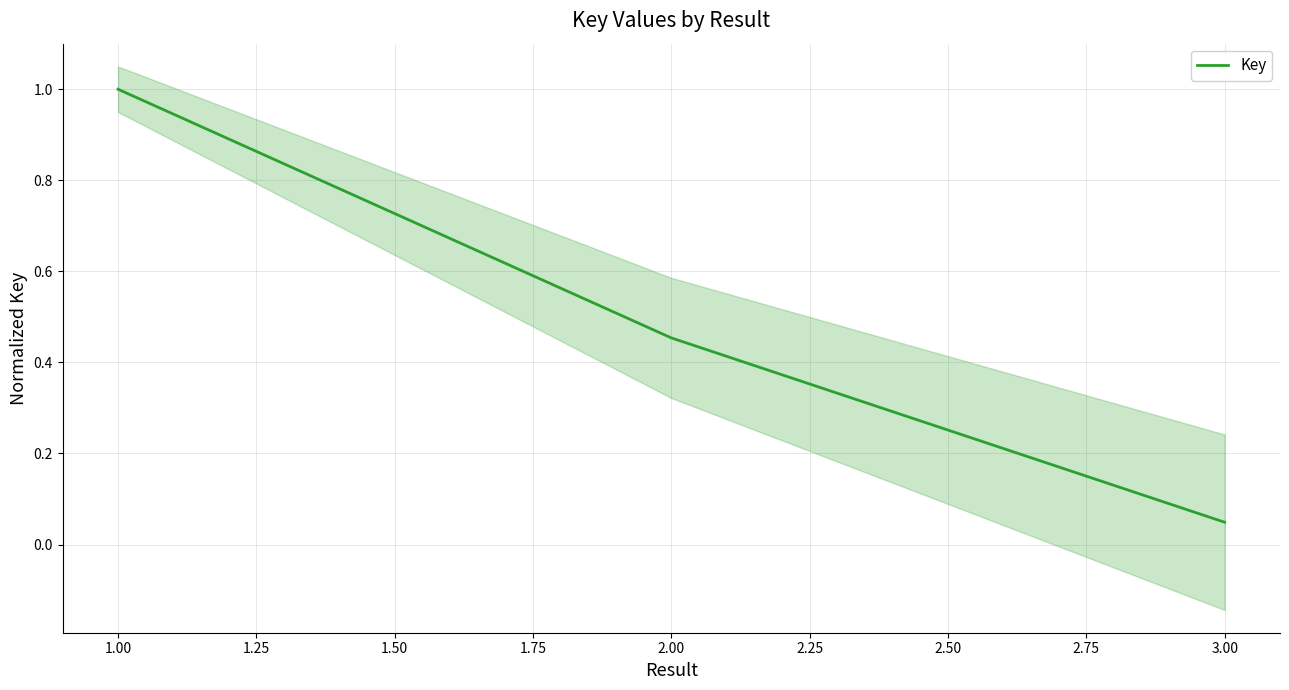

At which label is Key closest to 0?

3.00